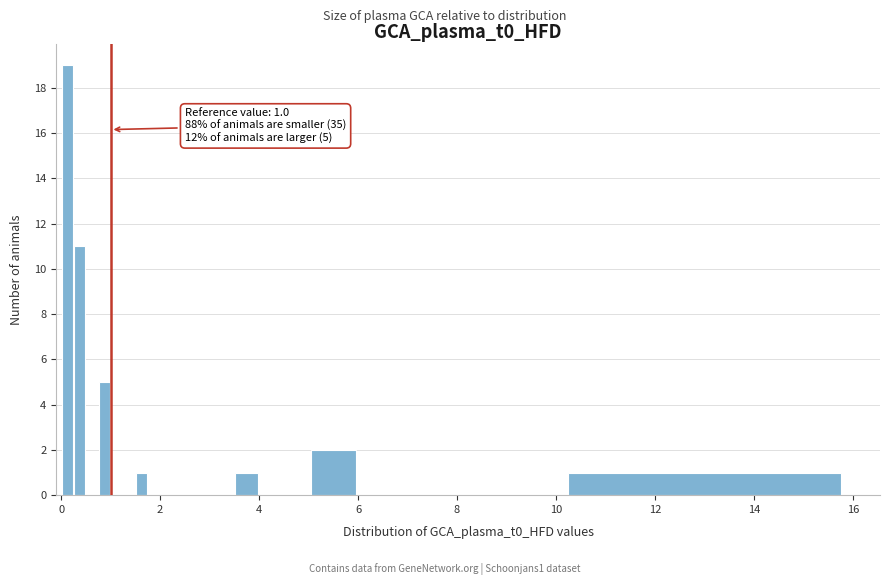

Around what value on the x-axis is the tallest bar? Give the approximate position of its centre, as read against the axis.

0.2